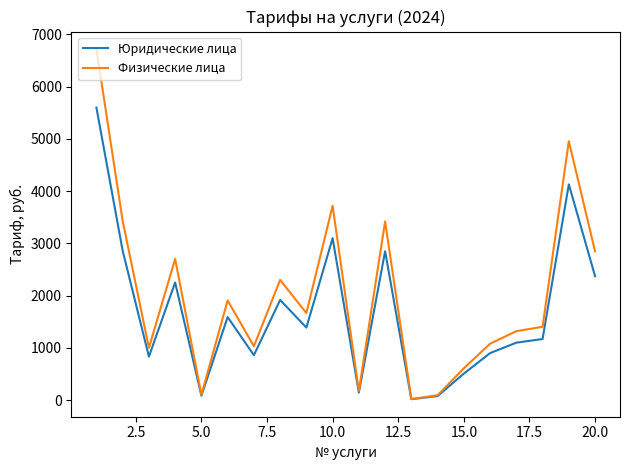

Count the number of categories in the chart.

20